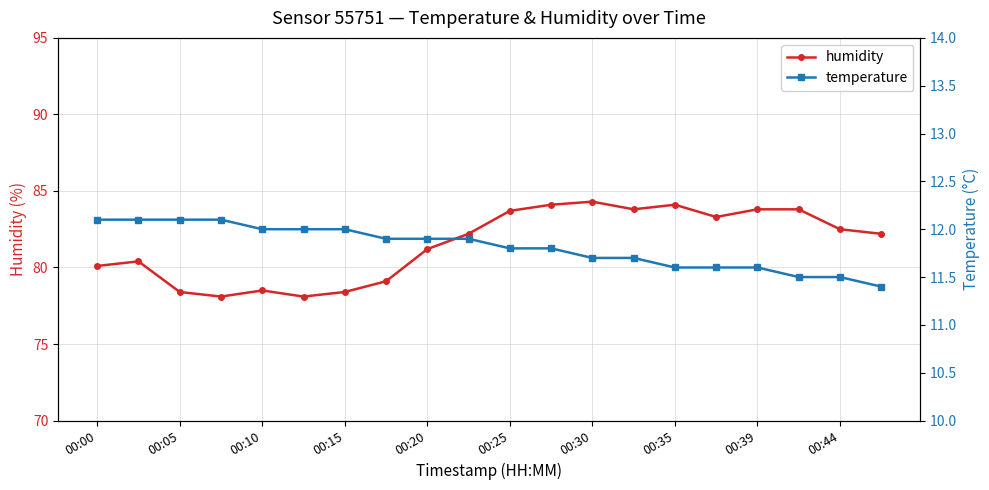

Which series has the largest total across all categories?

humidity